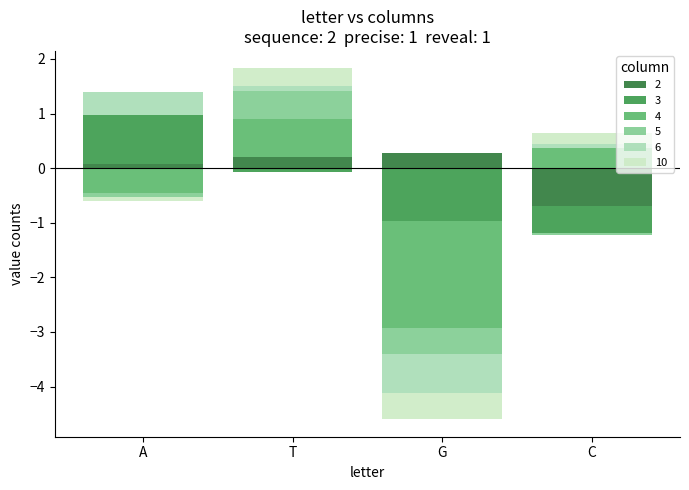

Reading left to right, extract all data points from this chart.

2: 0.1	0.2	0.3	-0.7
3: 0.9	-0.1	-1.0	-0.5
4: -0.5	0.7	-2.0	0.4
5: -0.1	0.5	-0.5	-0.0
6: 0.4	0.1	-0.7	0.1
10: -0.1	0.3	-0.5	0.2